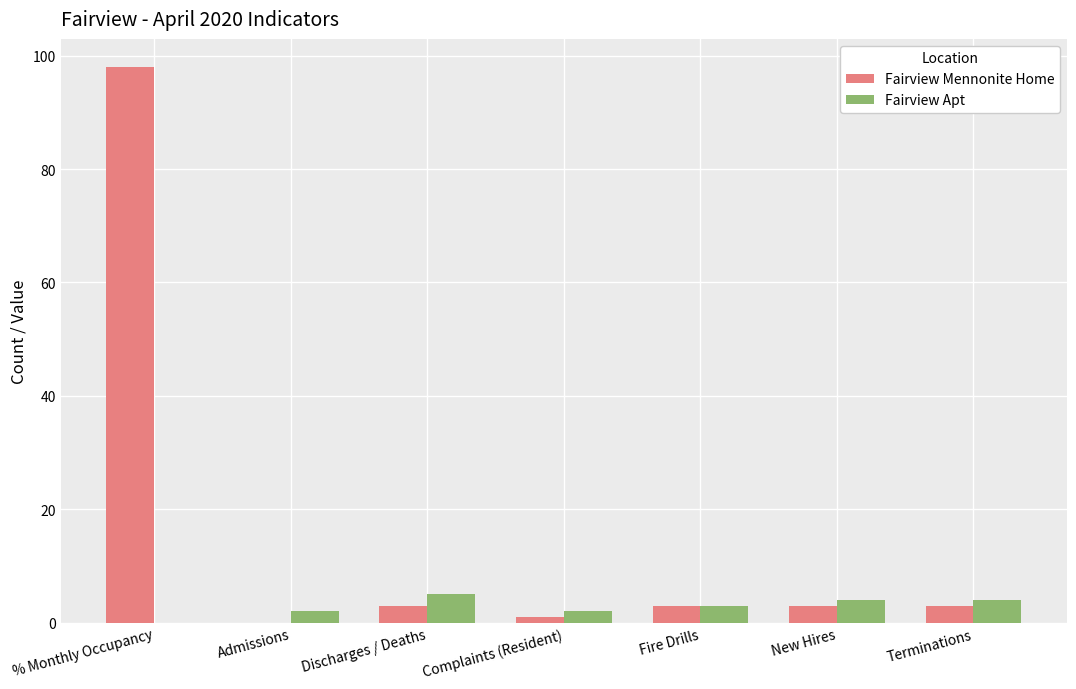

What value does the Fairview Mennonite Home series have at % Monthly Occupancy?

98.1